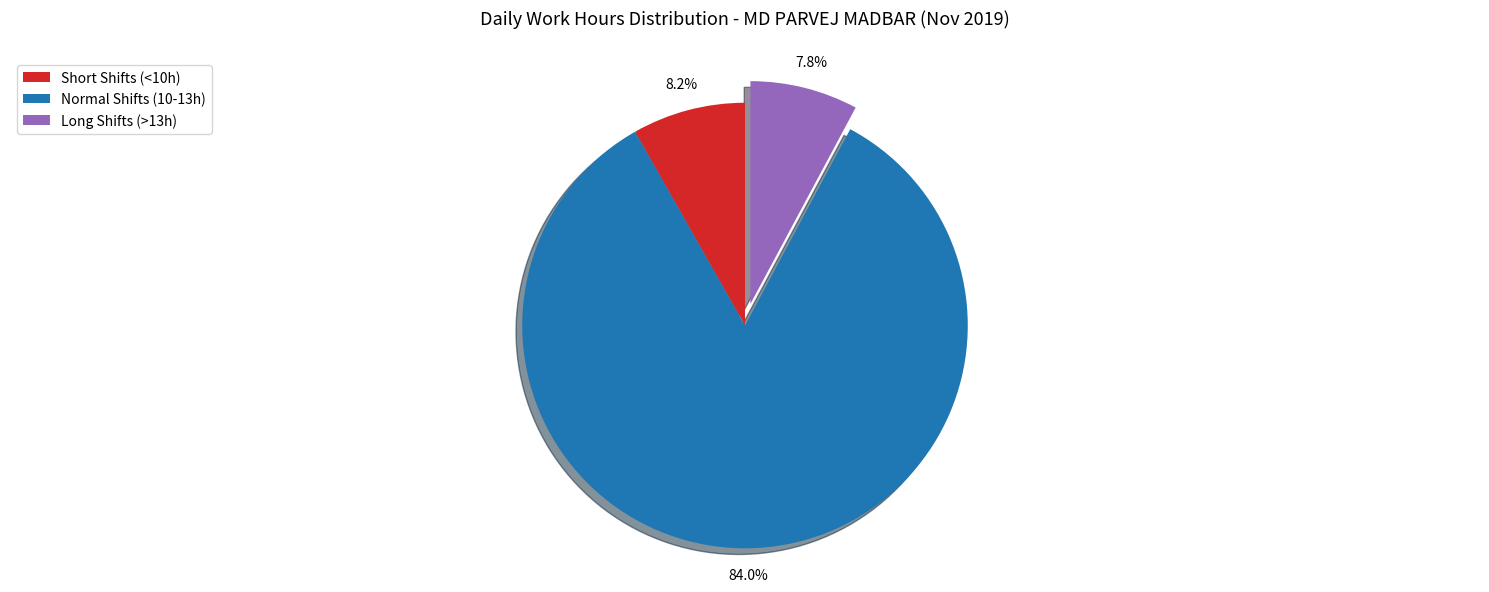

Is there any slice that represents more than half of the pie?

Yes